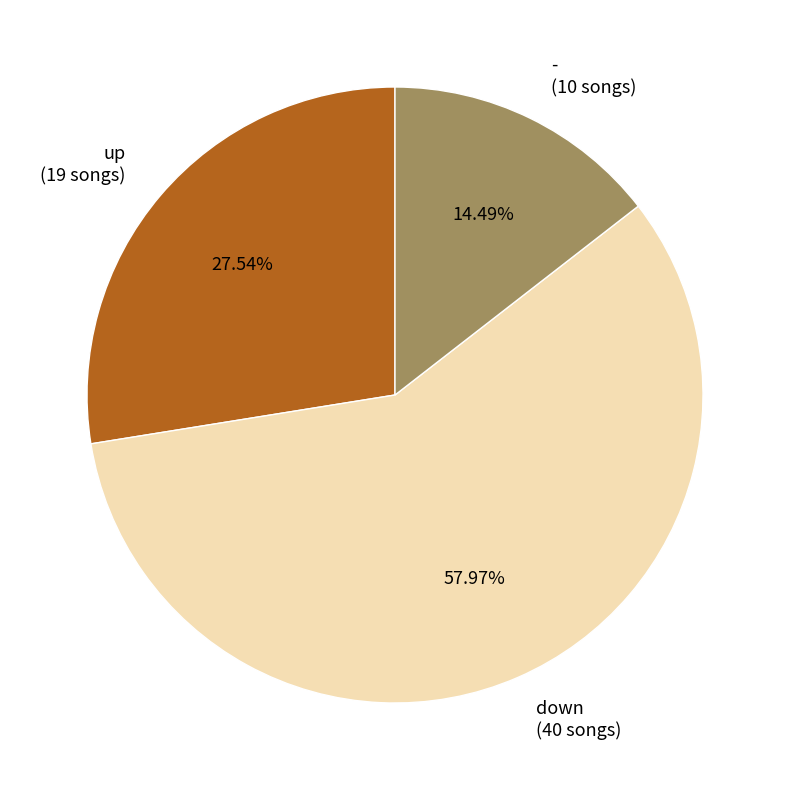

Approximately how many times larger is the value at down compared to up?

2.1